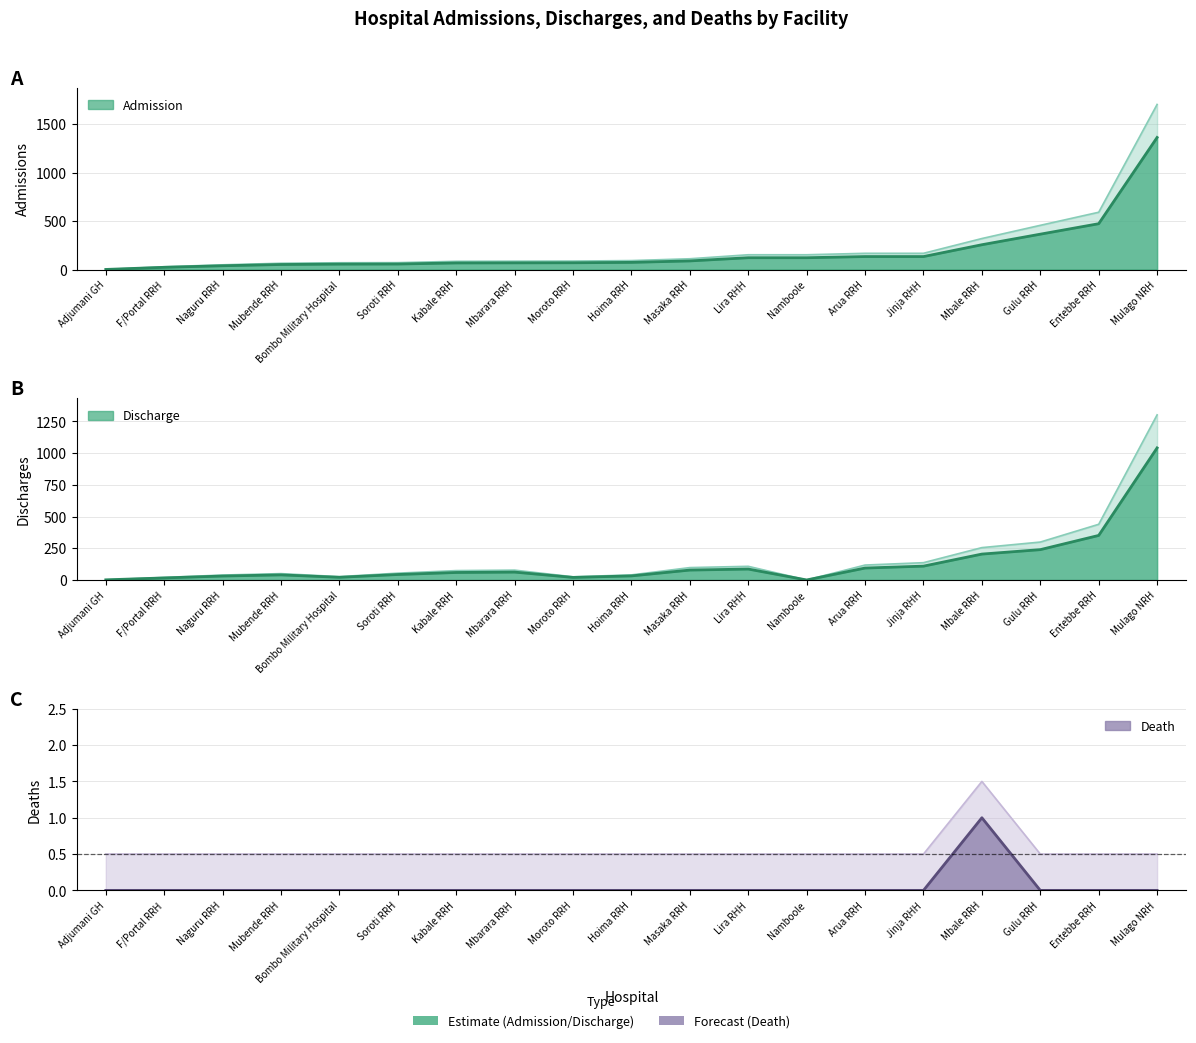

Where is Admission nearest to the value 682?

Entebbe RRH